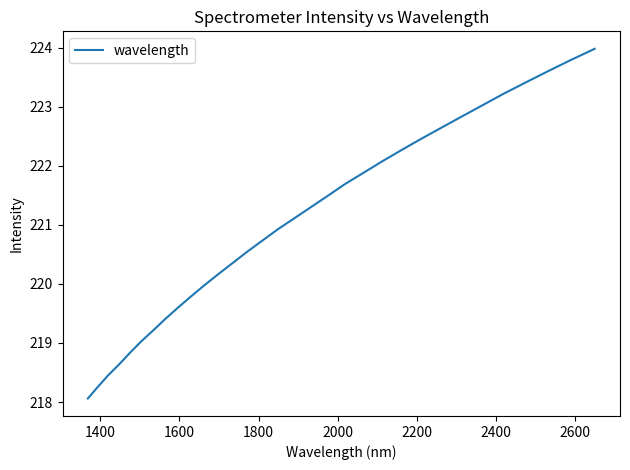

What is the maximum value shown in the chart?

224.0